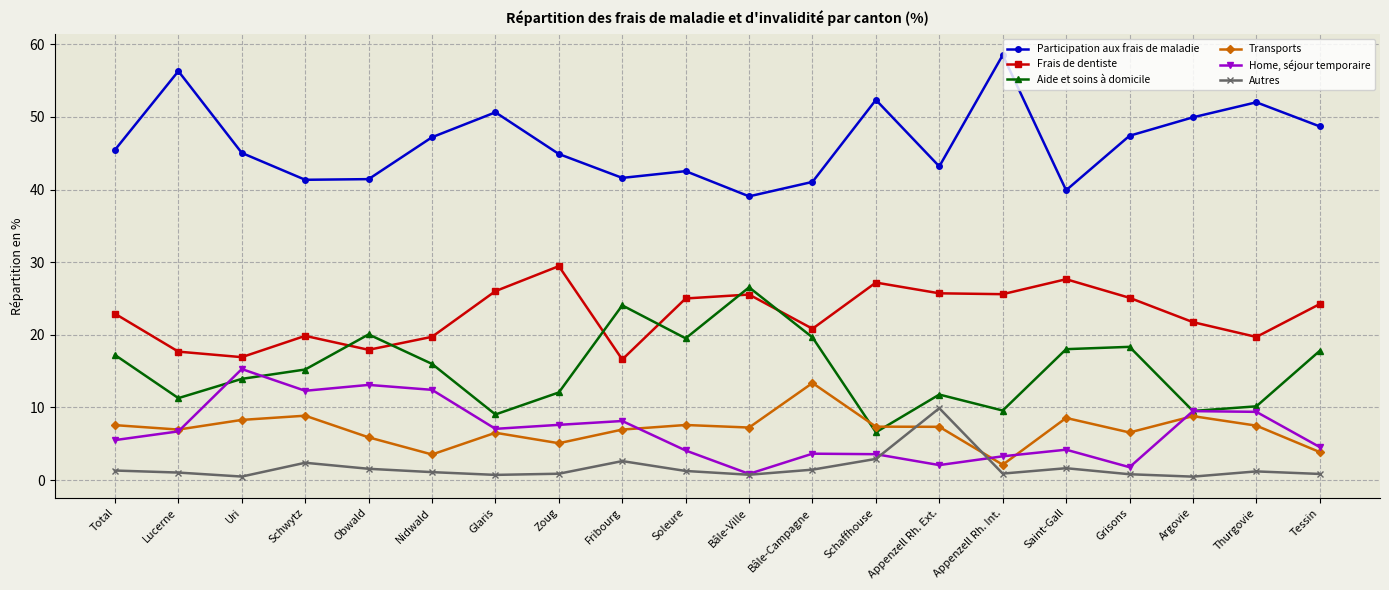

Does the chart display data point markers on the line(s)?

Yes